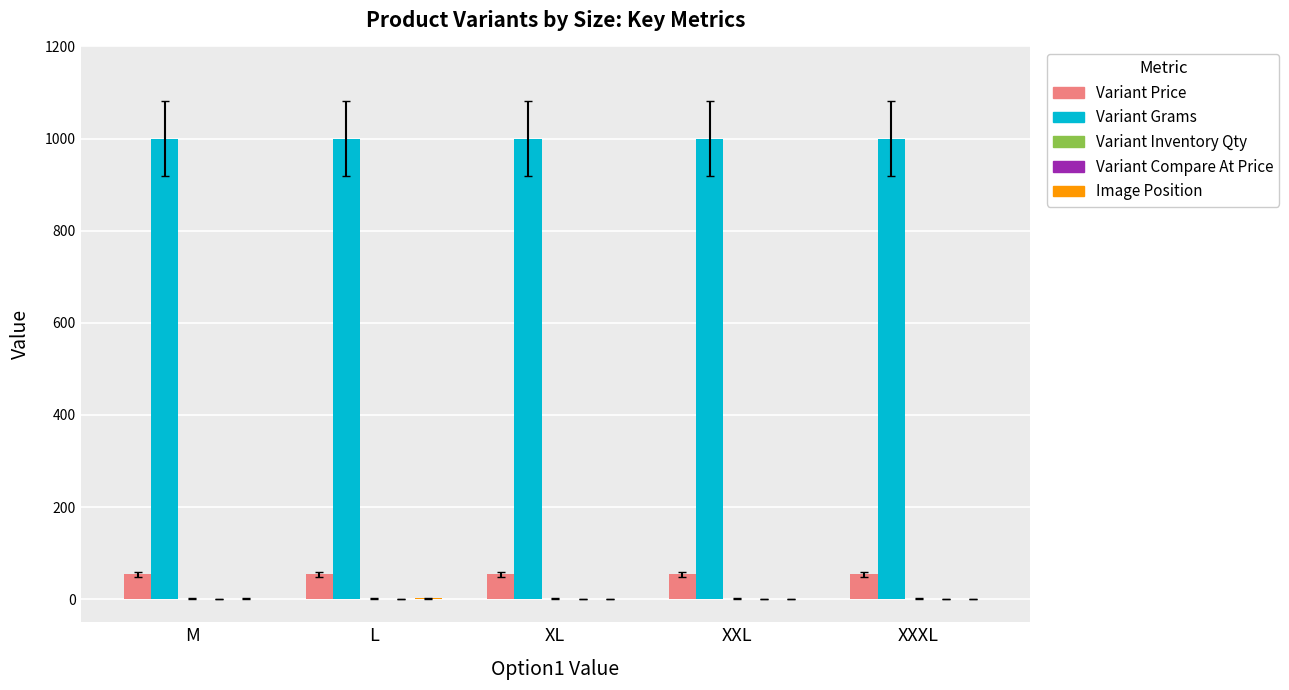

Which series has the largest total across all categories?

Variant Grams